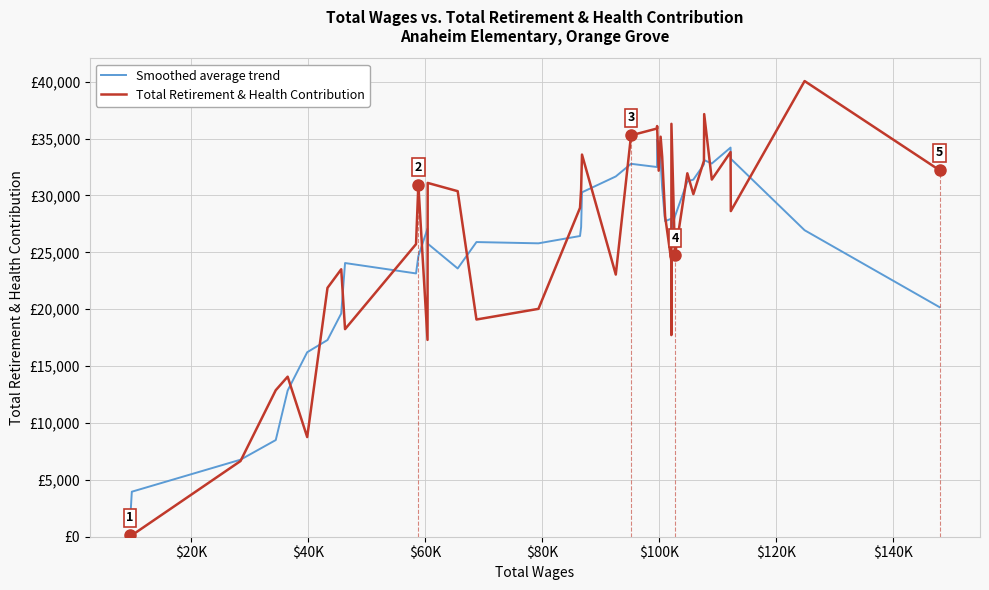

What are all the series names shown in the legend?

Smoothed average trend, Total Retirement & Health Contribution